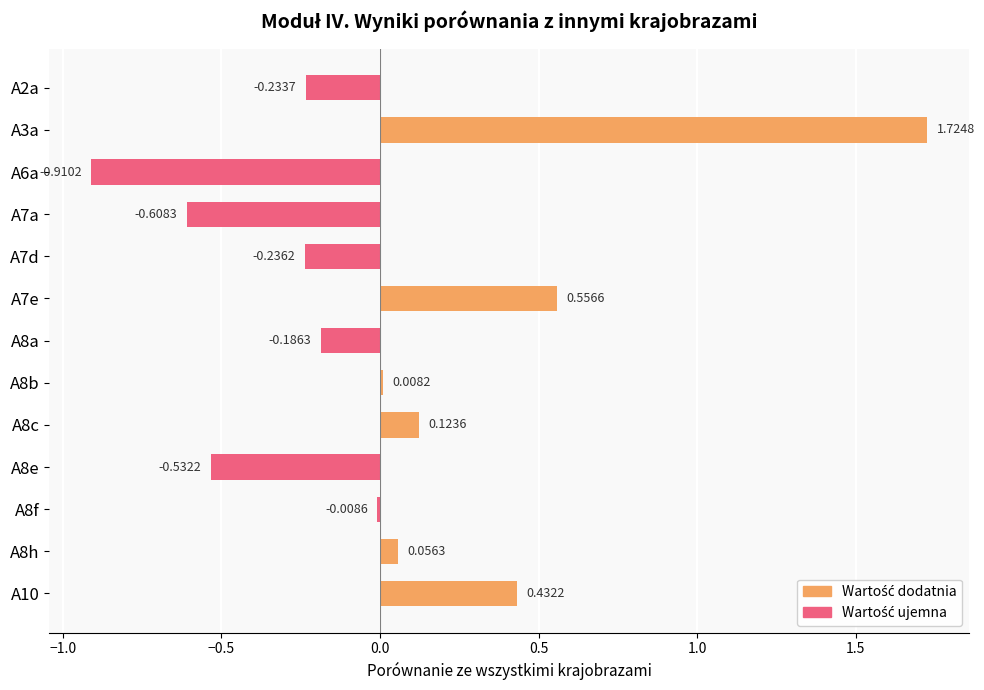

Which has a higher value, A7e or A2a?

A7e